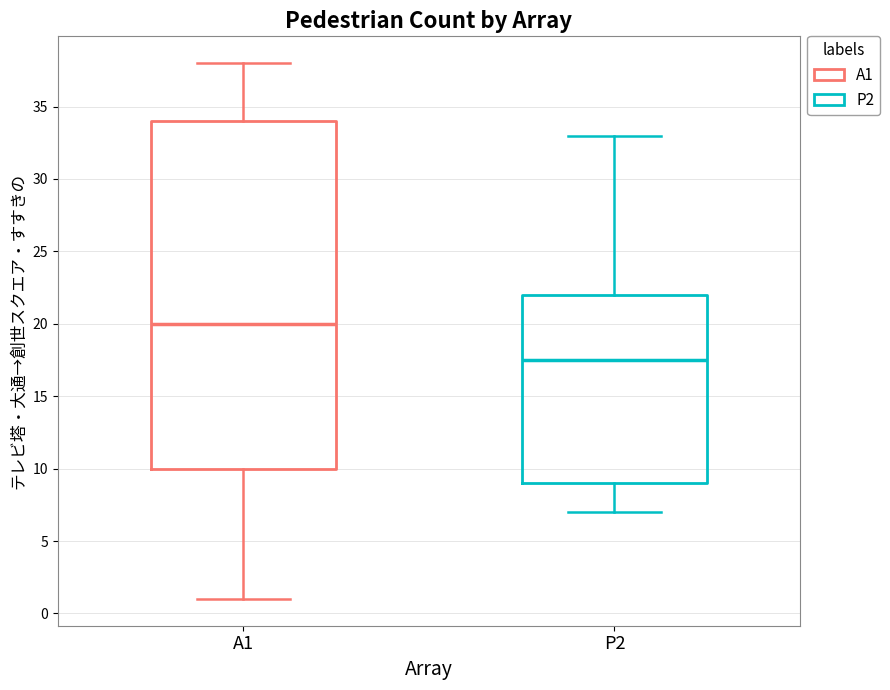

Reading left to right, read every box against the y-axis: the position of its median line, the range the box covers, and the ends of its whiskers. The values are not printed on the chart, so give them approximately, as read against the axis.

A1: median 20.0, box 10.0 to 34.0, whiskers 1.0 to 38.0
P2: median 17.5, box 9.0 to 22.0, whiskers 7.0 to 33.0